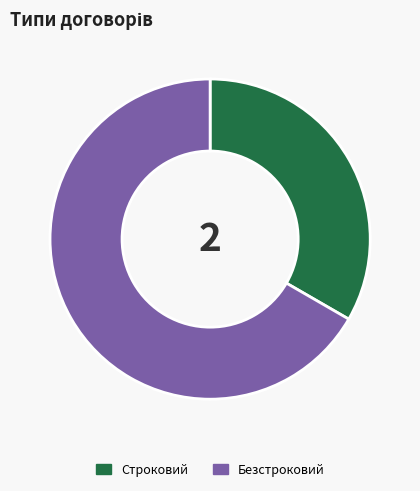

What is the largest slice in the pie chart?

Безстроковий